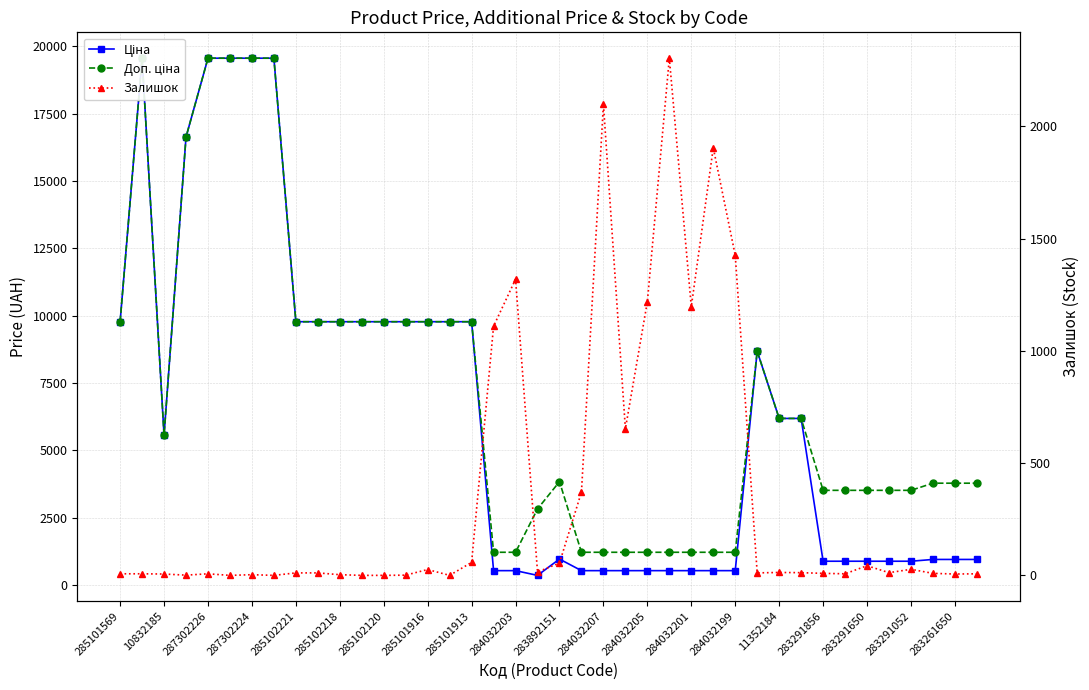

Which series has the widest spread of values?

Ціна